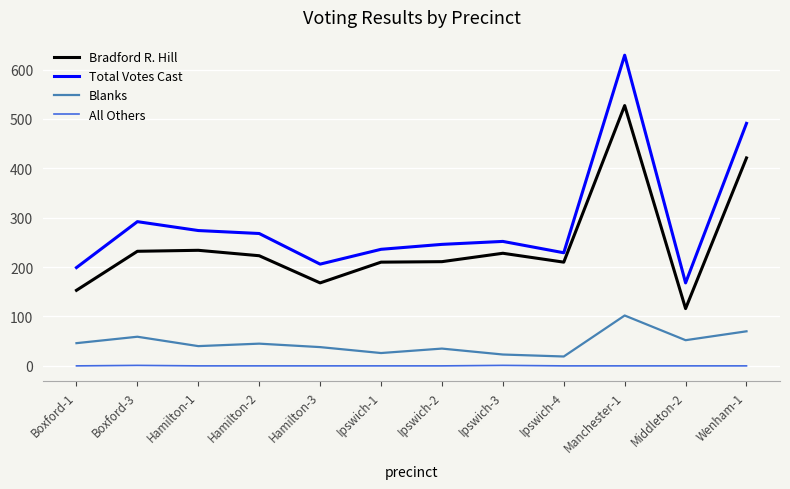

Which series has the largest total across all categories?

Total Votes Cast